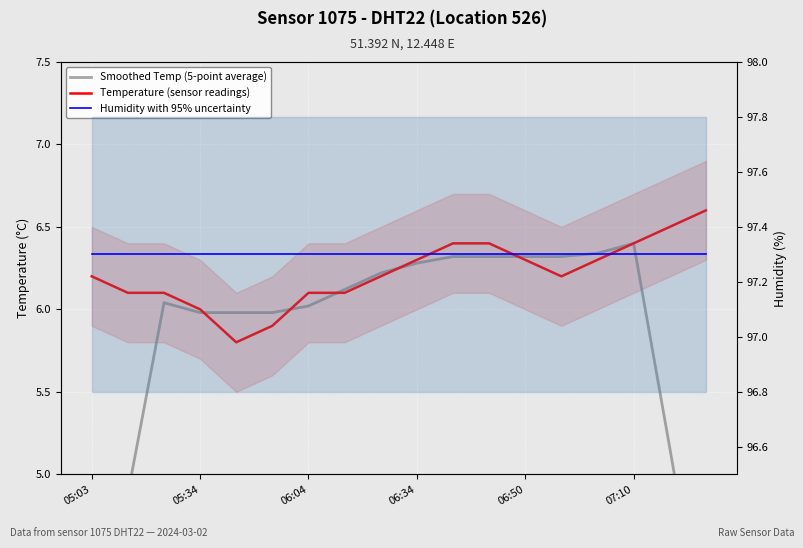

Reading left to right, what are all the values shown in this chart?

Smoothed Temp (5-point average): 3.7	4.9	6.0	6.0	6.0	6.0	6.0	6.1	6.2	6.3	6.3	6.3	6.3	6.3	6.3	6.4	5.2	3.9
Temperature (sensor readings): 6.2	6.1	6.1	6.0	5.8	5.9	6.1	6.1	6.2	6.3	6.4	6.4	6.3	6.2	6.3	6.4	6.5	6.6
Humidity with 95% uncertainty: 97.3	97.3	97.3	97.3	97.3	97.3	97.3	97.3	97.3	97.3	97.3	97.3	97.3	97.3	97.3	97.3	97.3	97.3